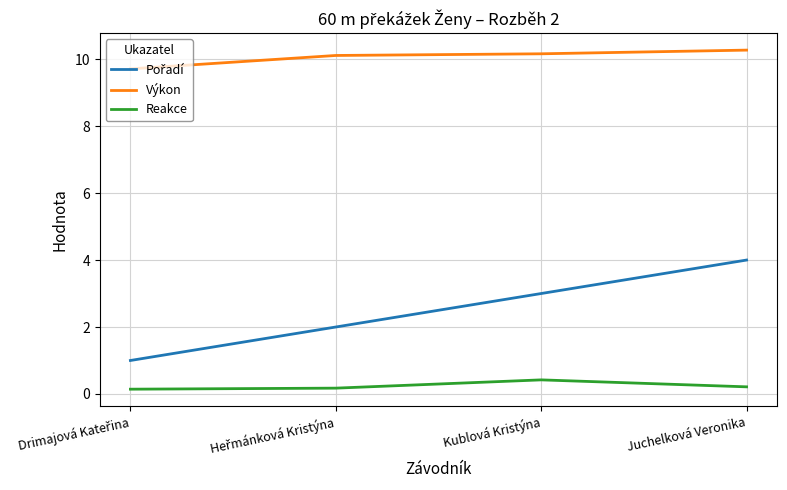

What is the greatest value displayed?

10.3